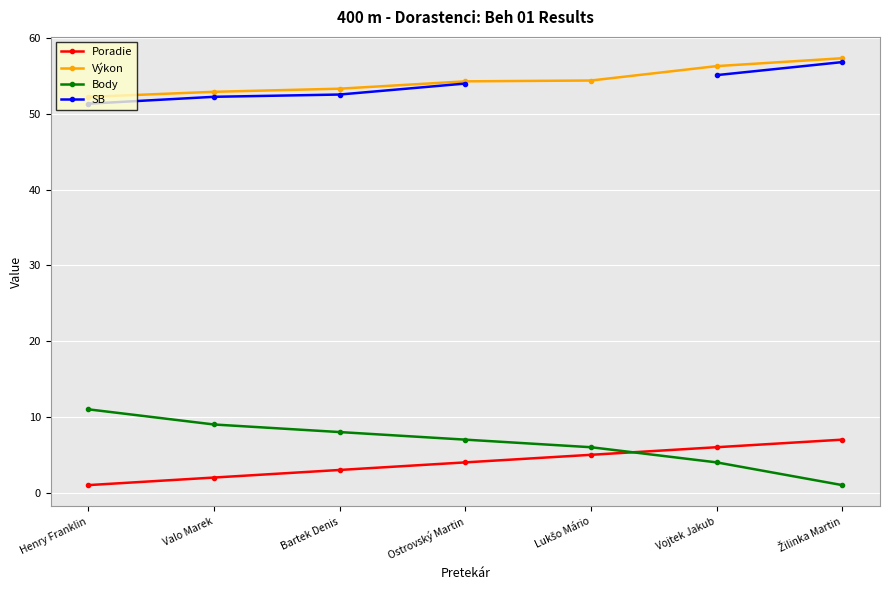

True or false: Výkon and Body cross at least once.

False